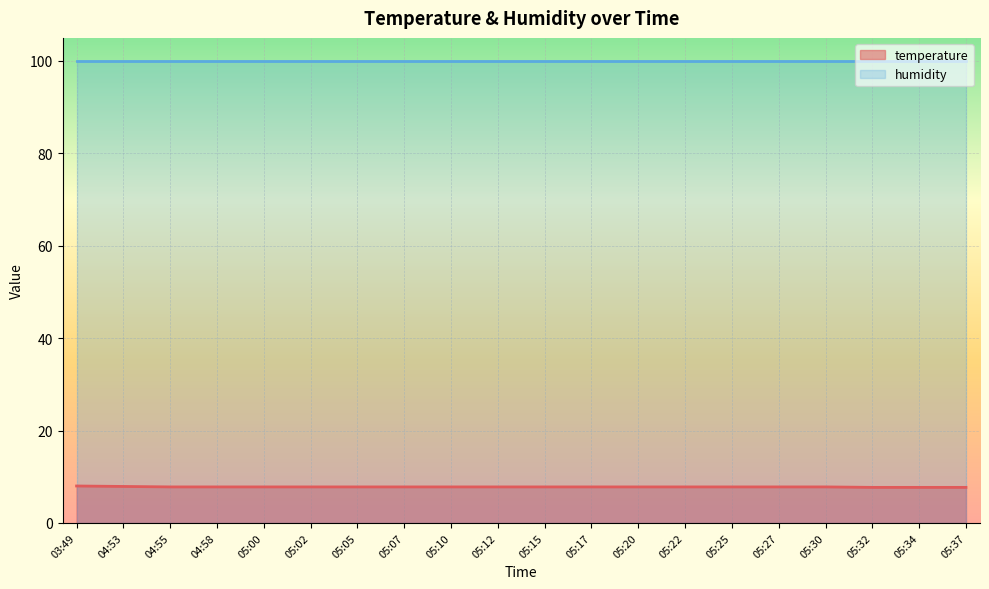

What is the highest value of the temperature series?

8.0